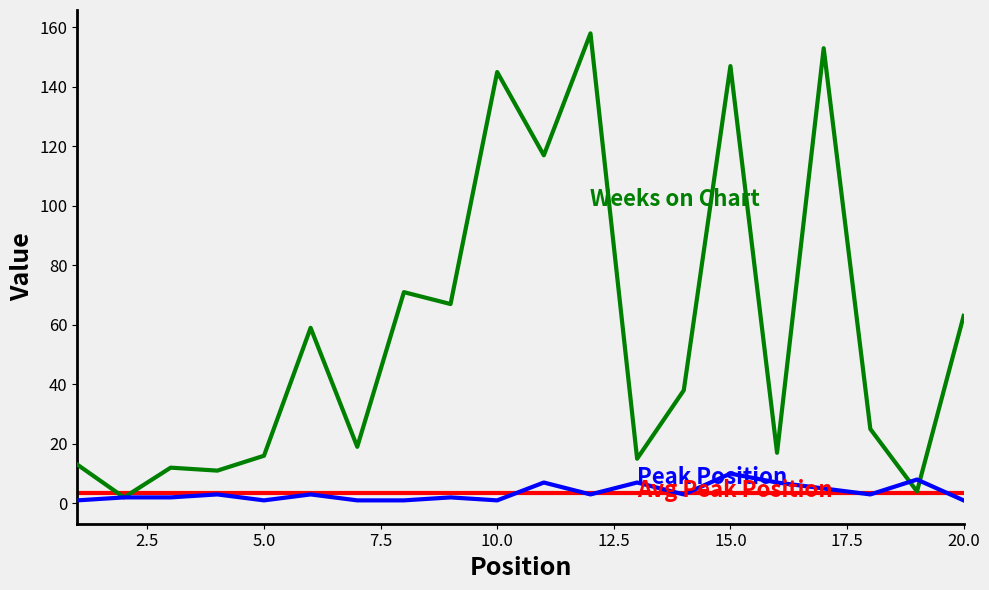

At which label does Peak Position reach its peak?

15